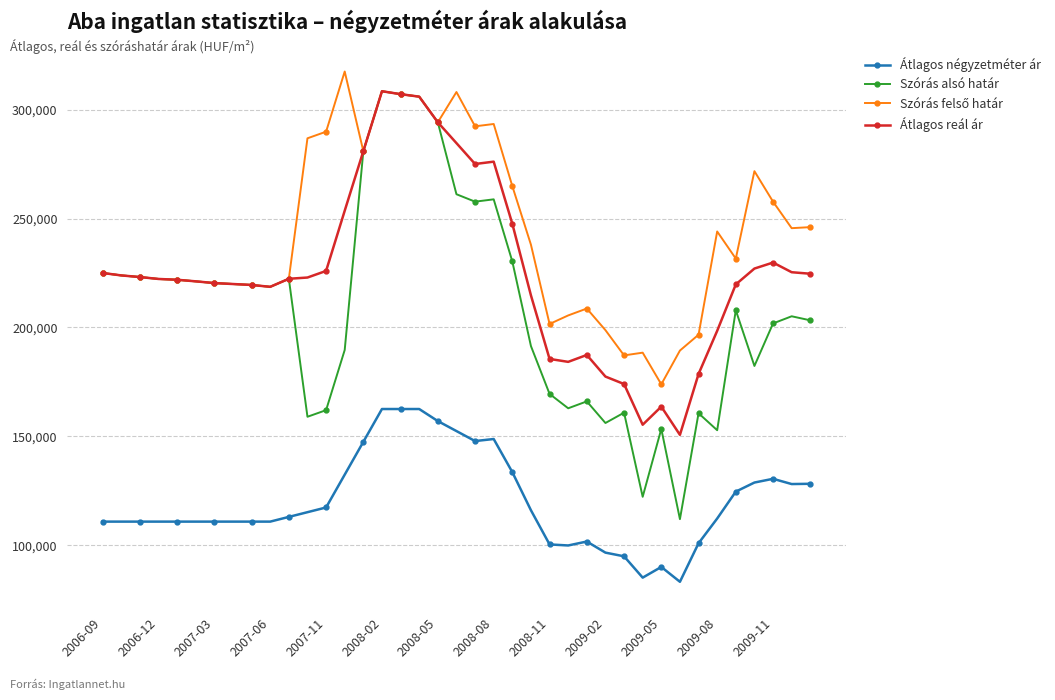

What is the maximum value shown in the chart?

317450